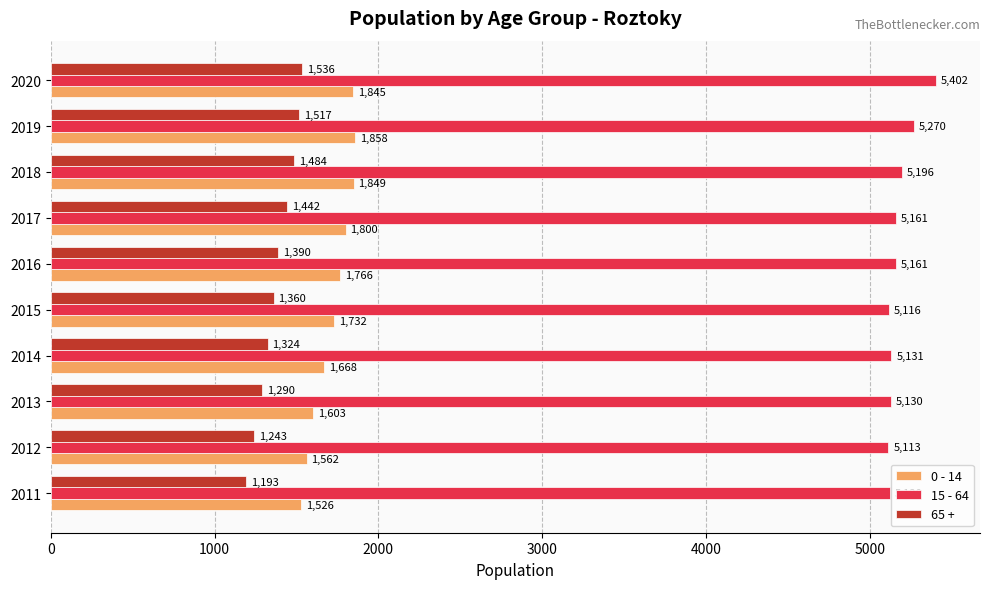

What is the maximum value for 0 - 14?

1858